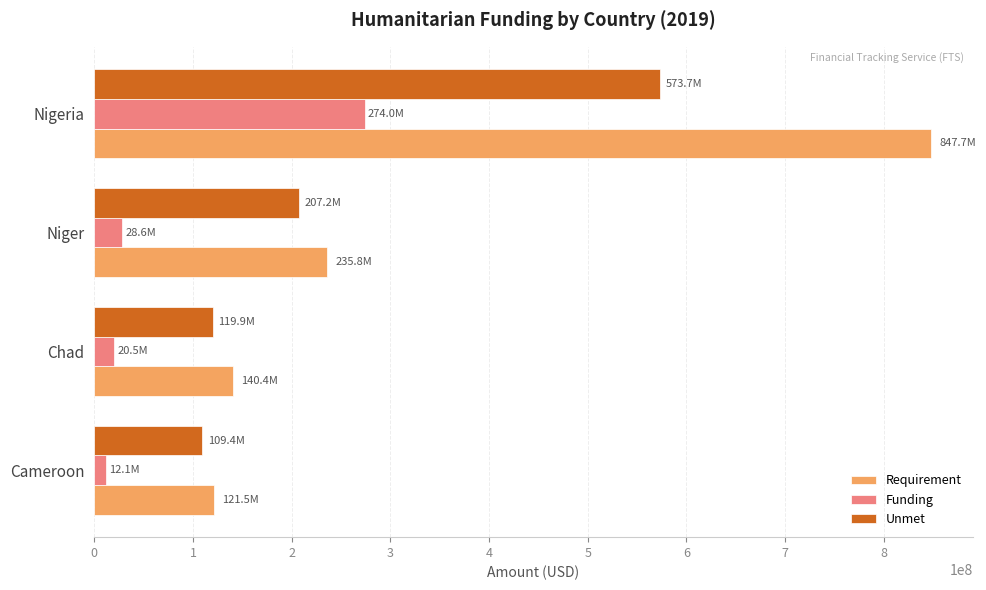

Is it true that Unmet equals 573680482 at Nigeria?

True